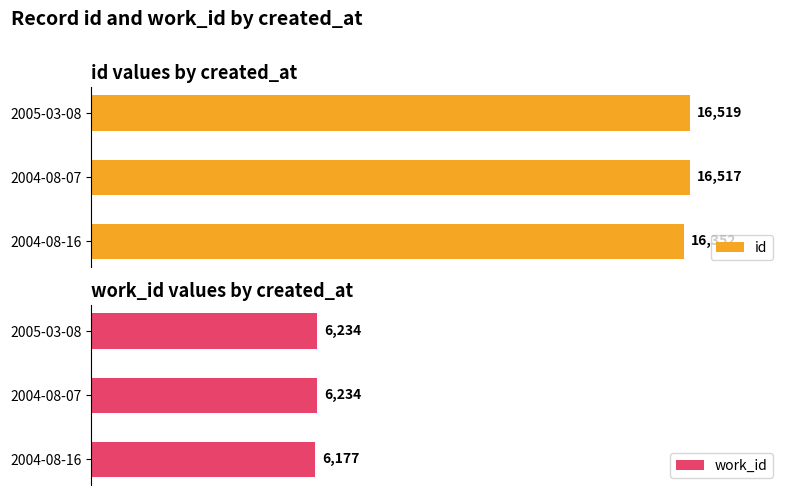

What is the value of the id bar at the 2nd from the left?

16517